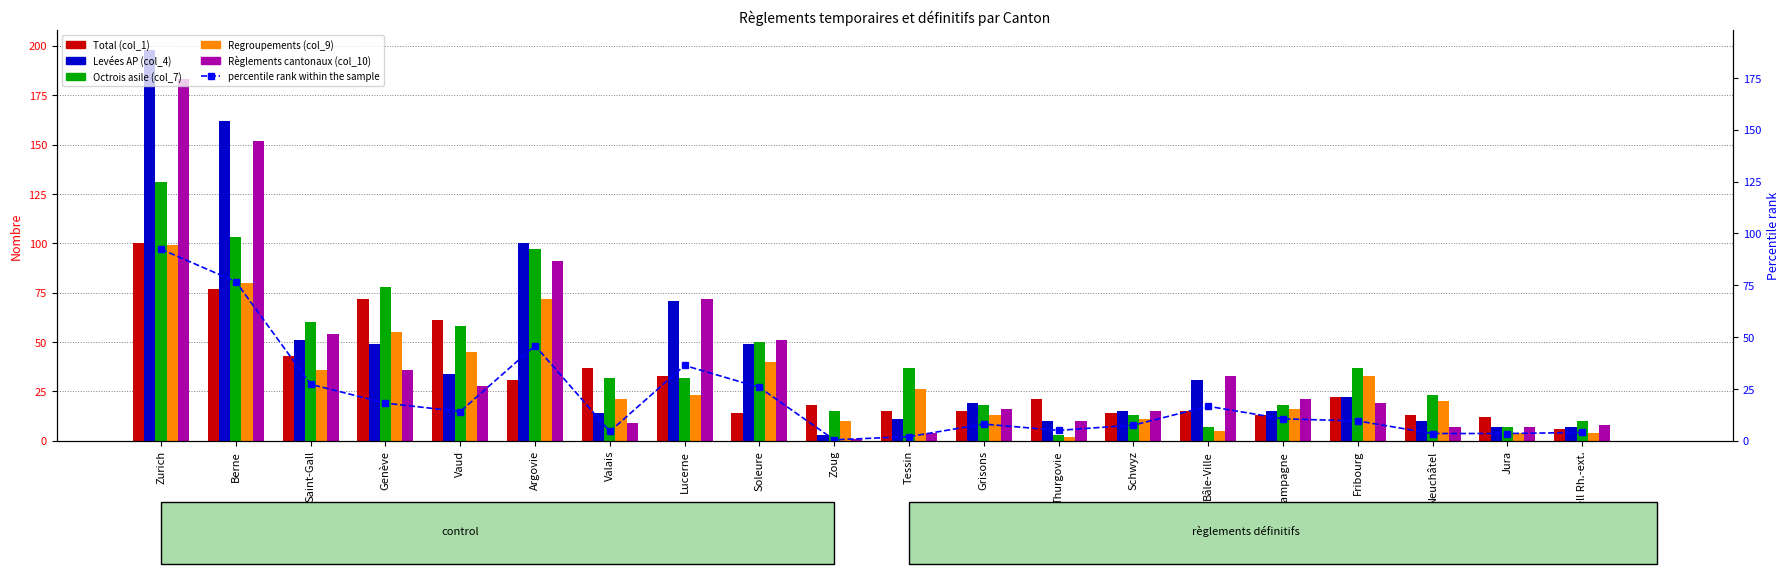

What is the sum of all Regroupements (col_9) values?

615.0